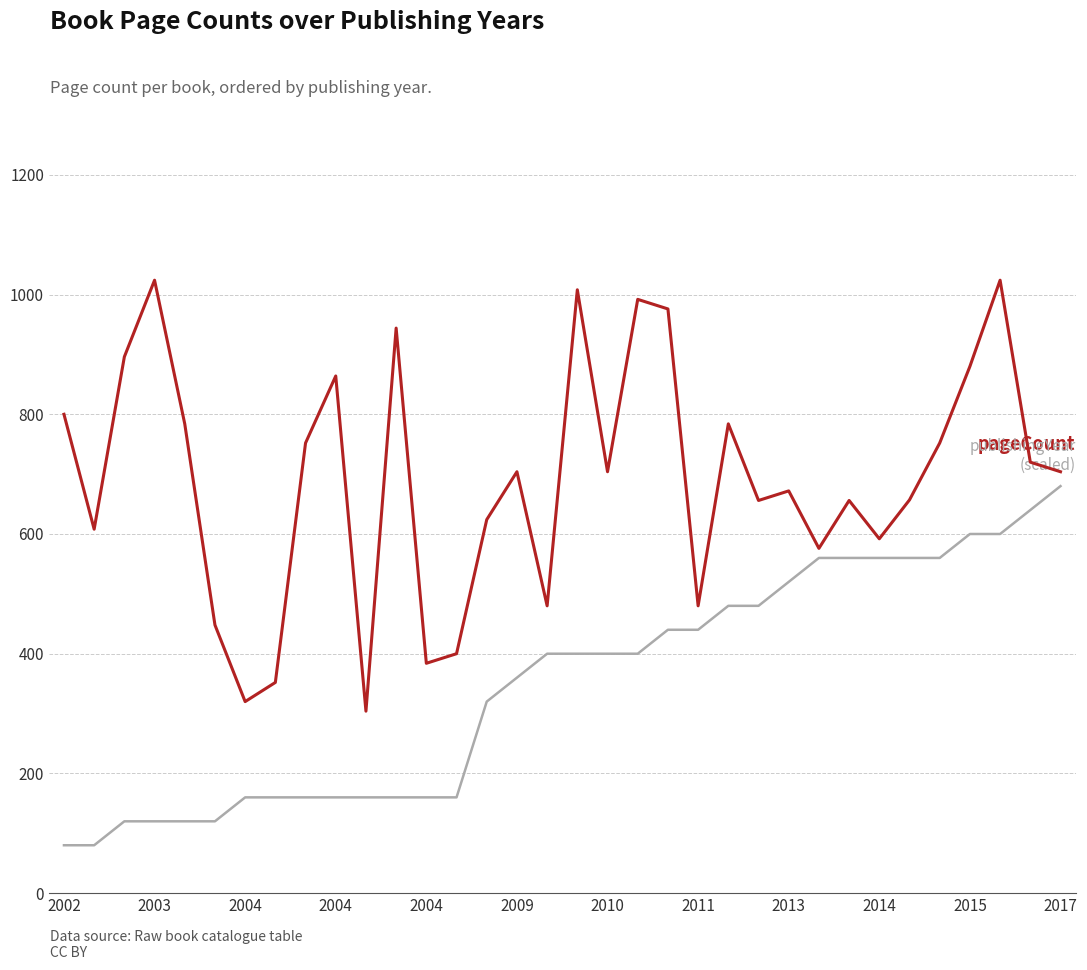

What is the maximum value shown in the chart?

1024